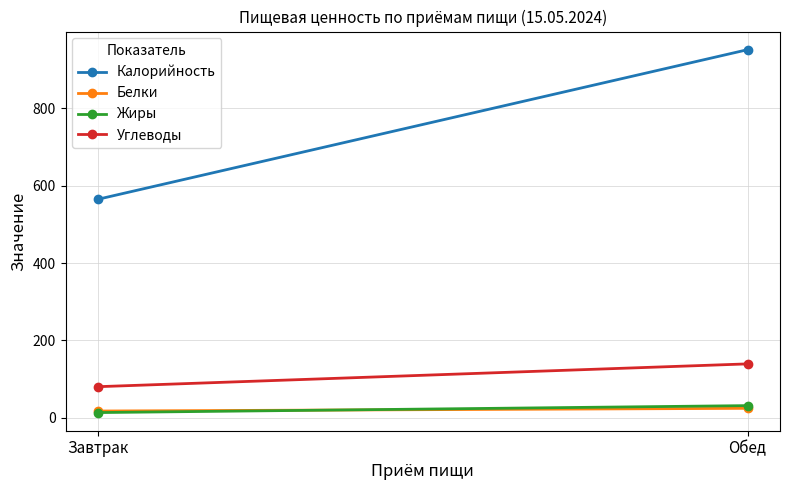

What is the label of the 2nd point from the left?

Обед